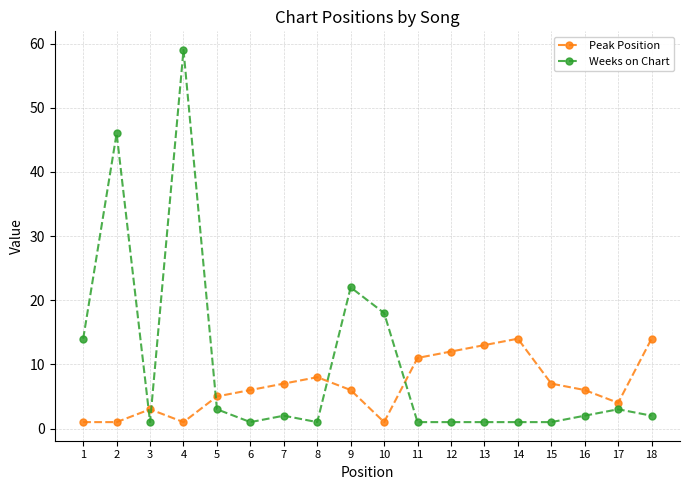

How many categories are shown in the chart?

18